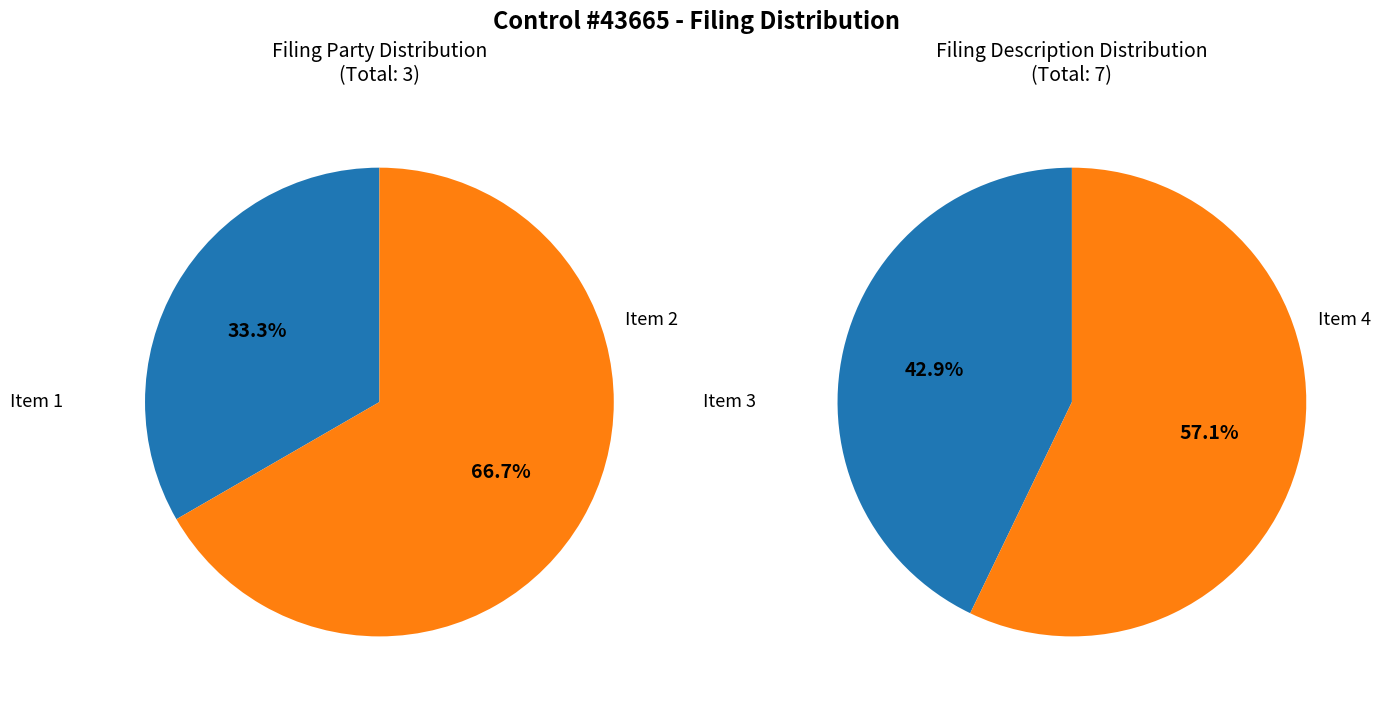

Approximately how many times larger is the value at Item 3 compared to Item 4?

0.8